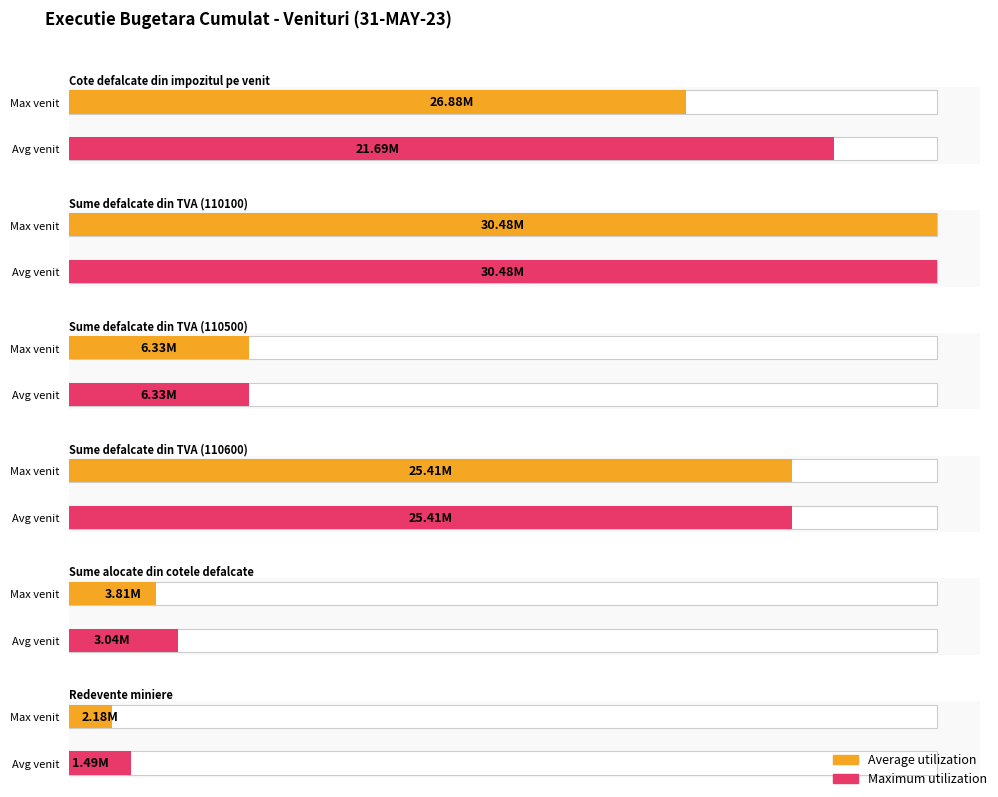

What is the minimum value shown in the chart?

1494309.8